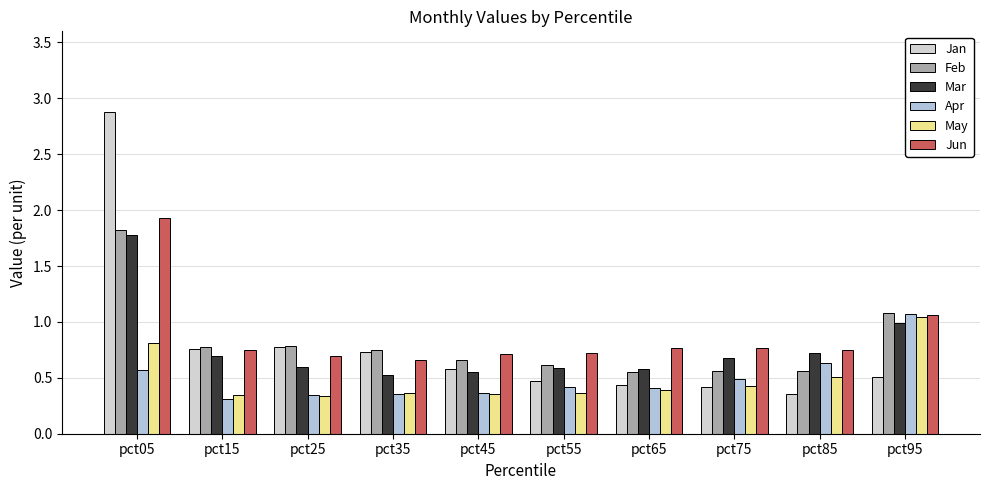

Count the number of categories in the chart.

10